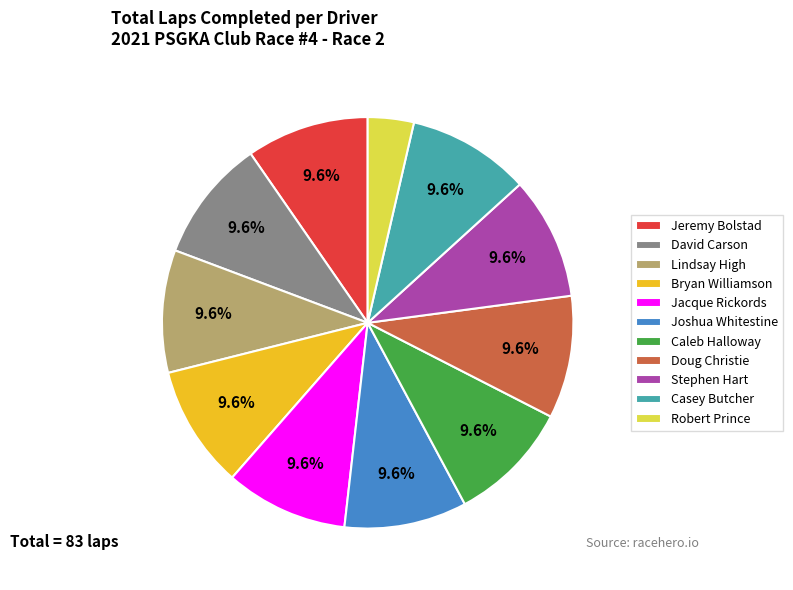

How many segments does this pie chart have?

11